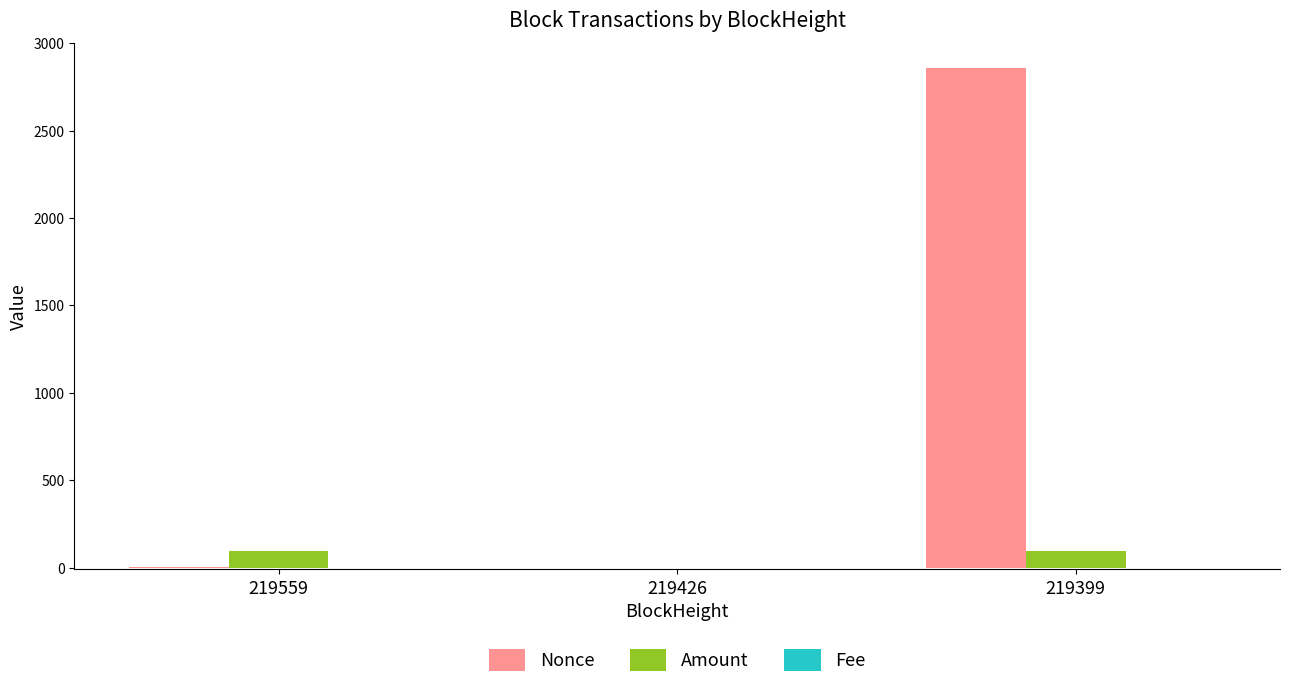

At which category is the sum across all series the highest?

219399